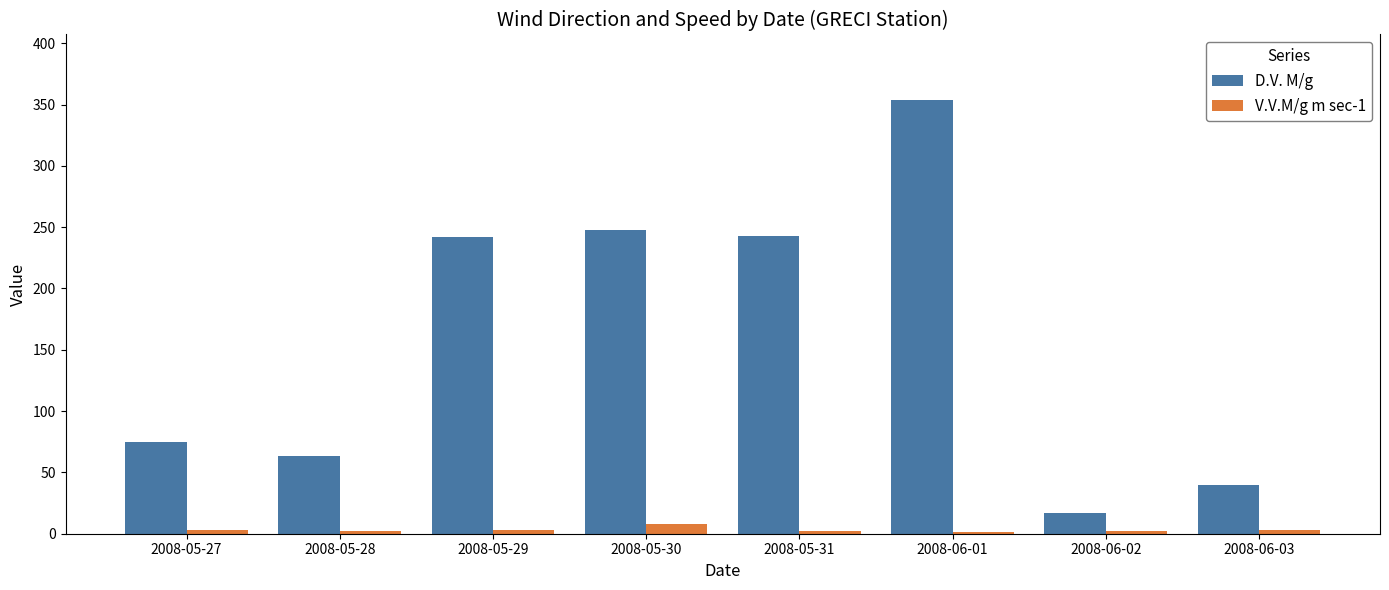

Where does the V.V.M/g m sec-1 series first go above 2?

2008-05-27